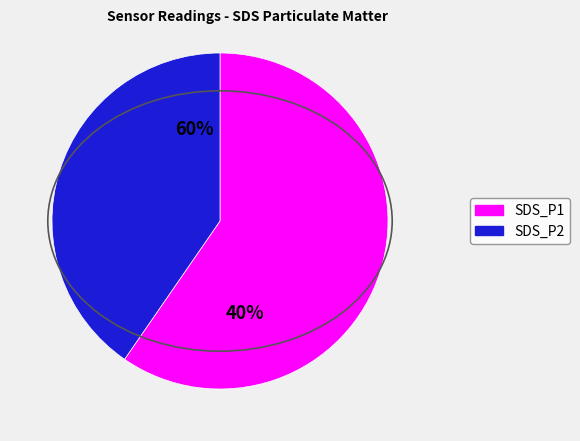

What percentage do SDS_P1 and SDS_P2 together represent?

100.0%